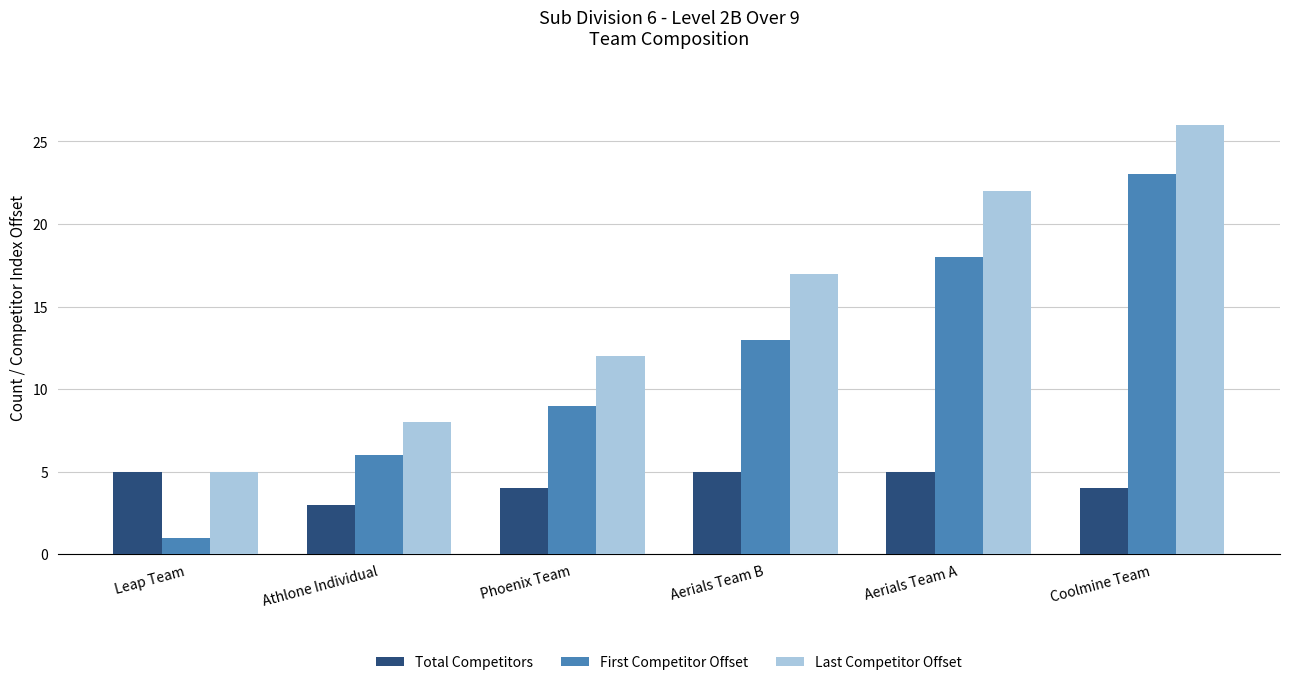

What are all the series names shown in the legend?

Total Competitors, First Competitor Offset, Last Competitor Offset